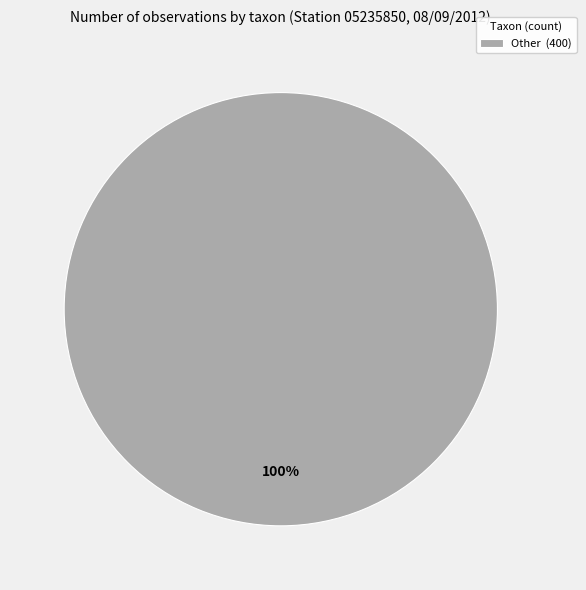

How many segments does this pie chart have?

1